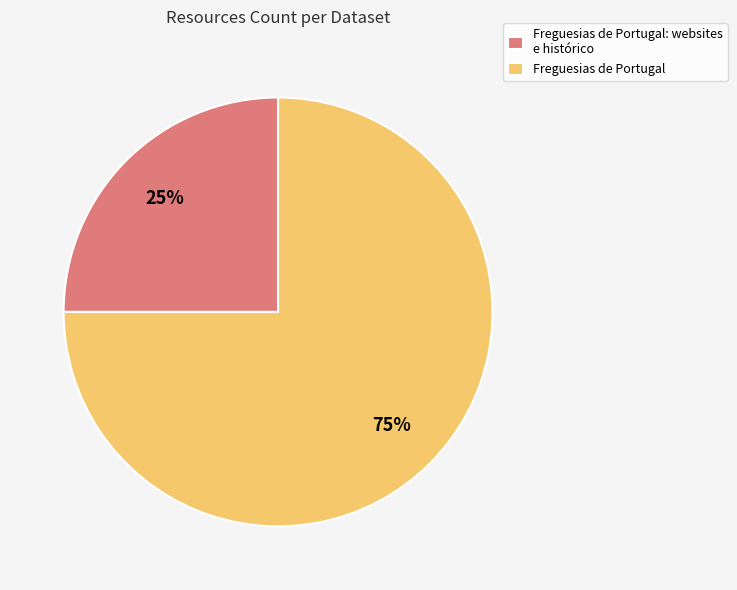

Is it true that Freguesias de Portugal is 75% of the pie?

True